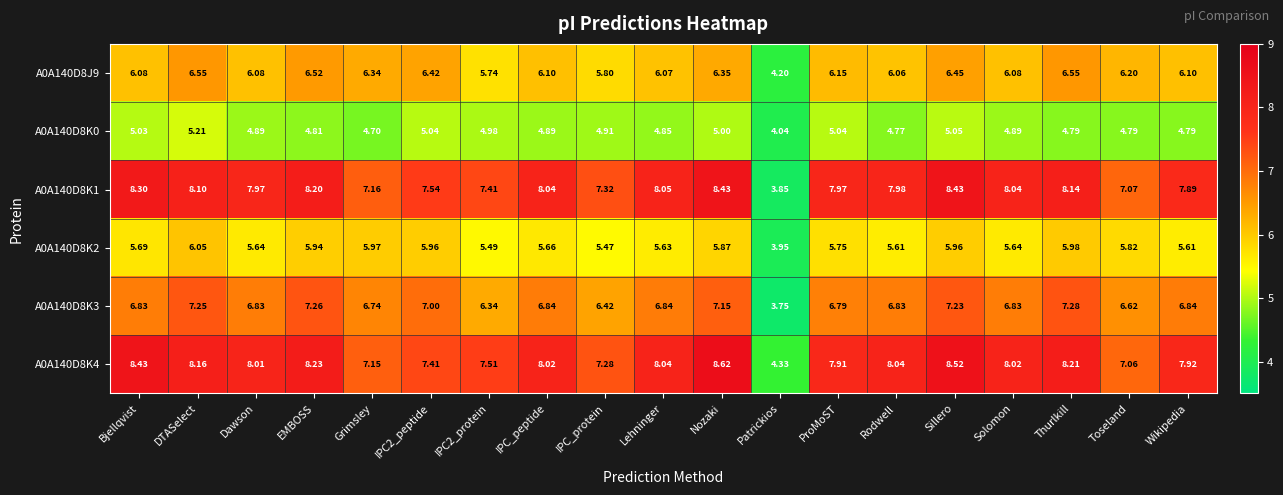

Which category has the lowest value across all series?

Patrickios